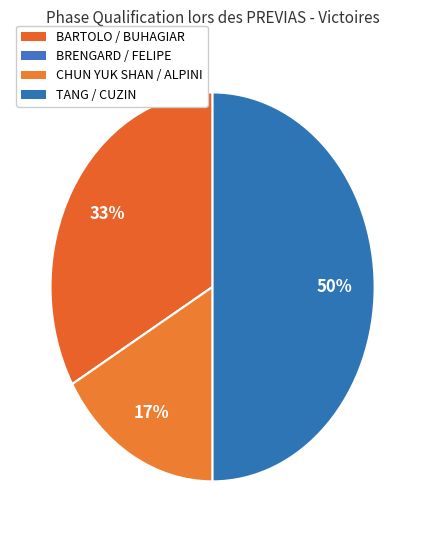

Is there a majority slice in this chart?

No